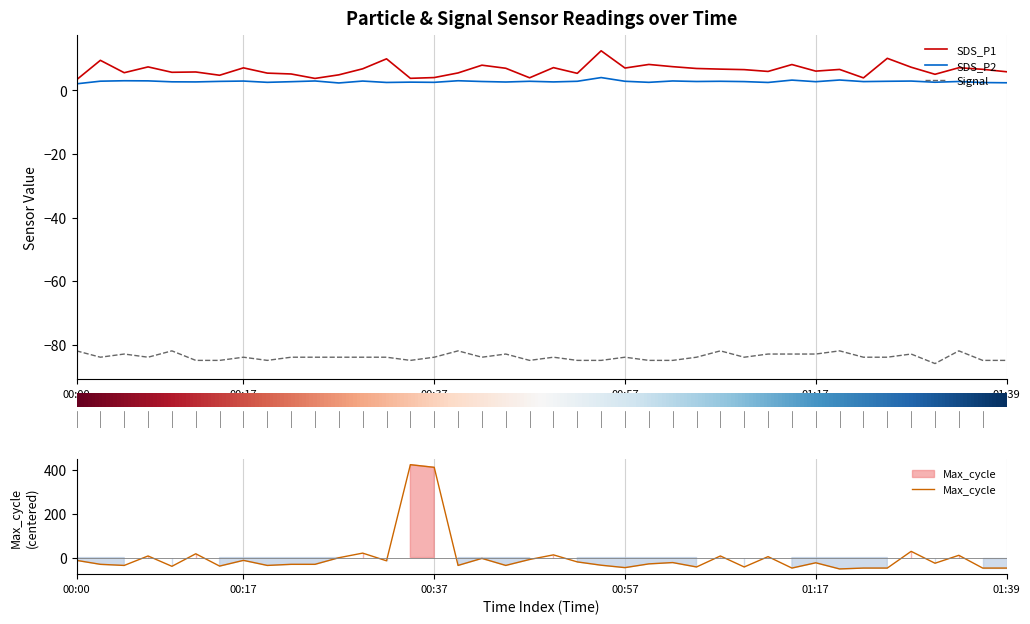

Does the chart have visible grid lines?

No